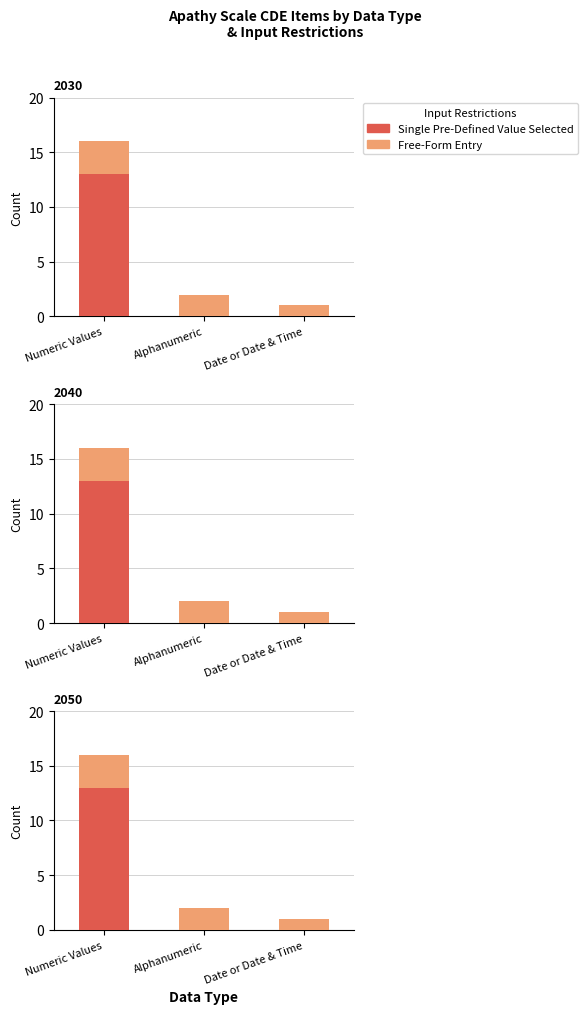

Which series changed the most between Numeric Values and Alphanumeric?

Single Pre-Defined Value Selected